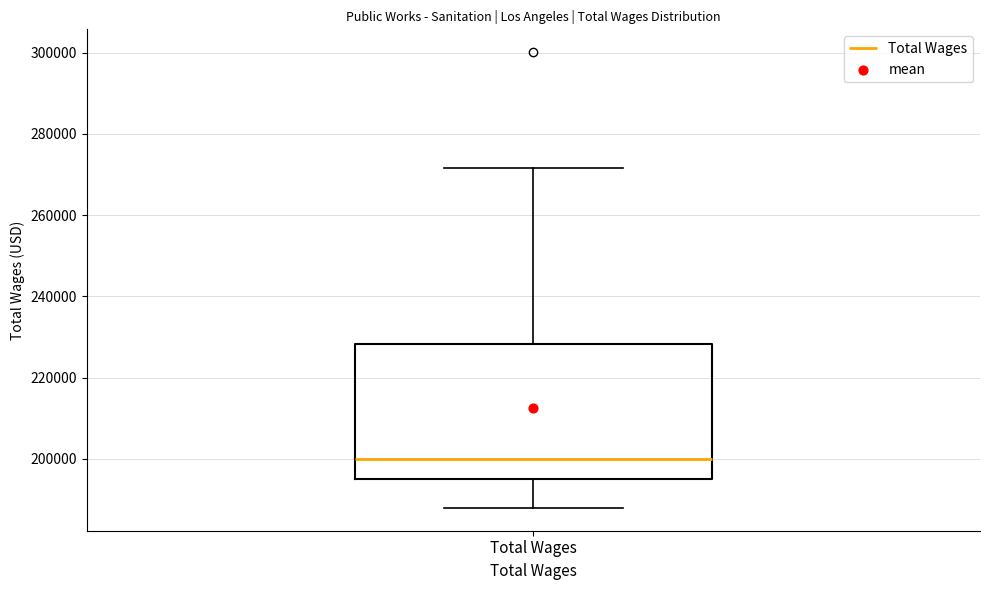

Where is the lower edge of the box for Total Wages on the y-axis? The values are not printed on the chart, so give them approximately, as read against the axis.

196000